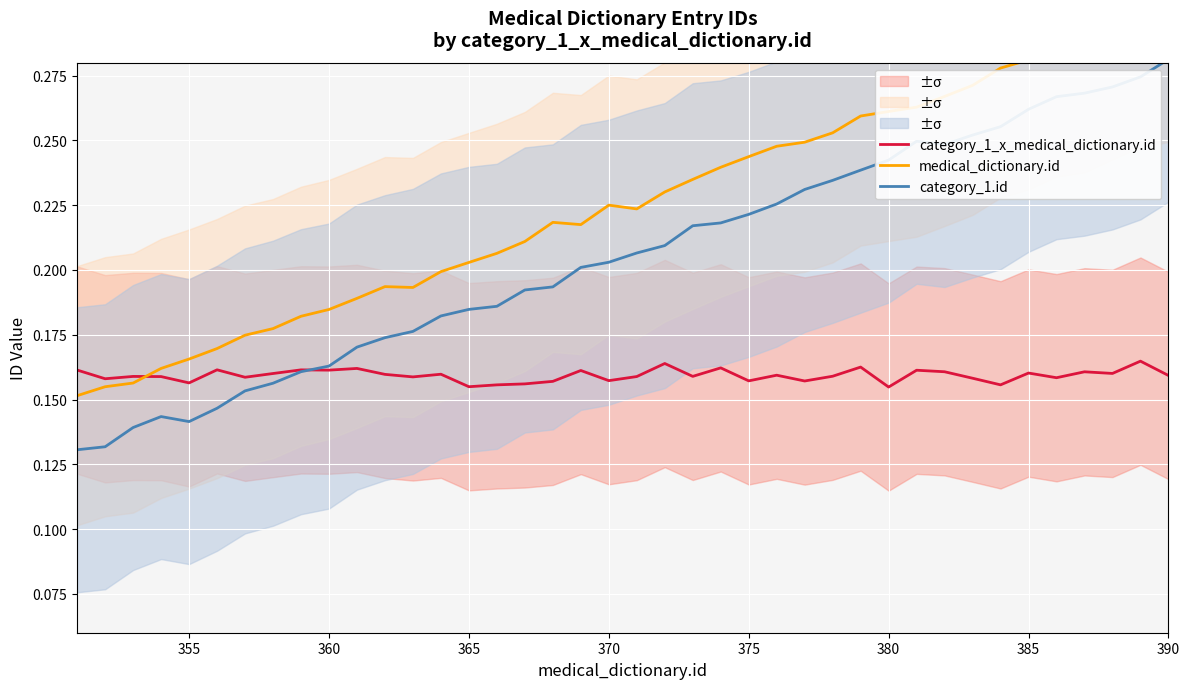

At how many categories does at least one series exceed 0?

40